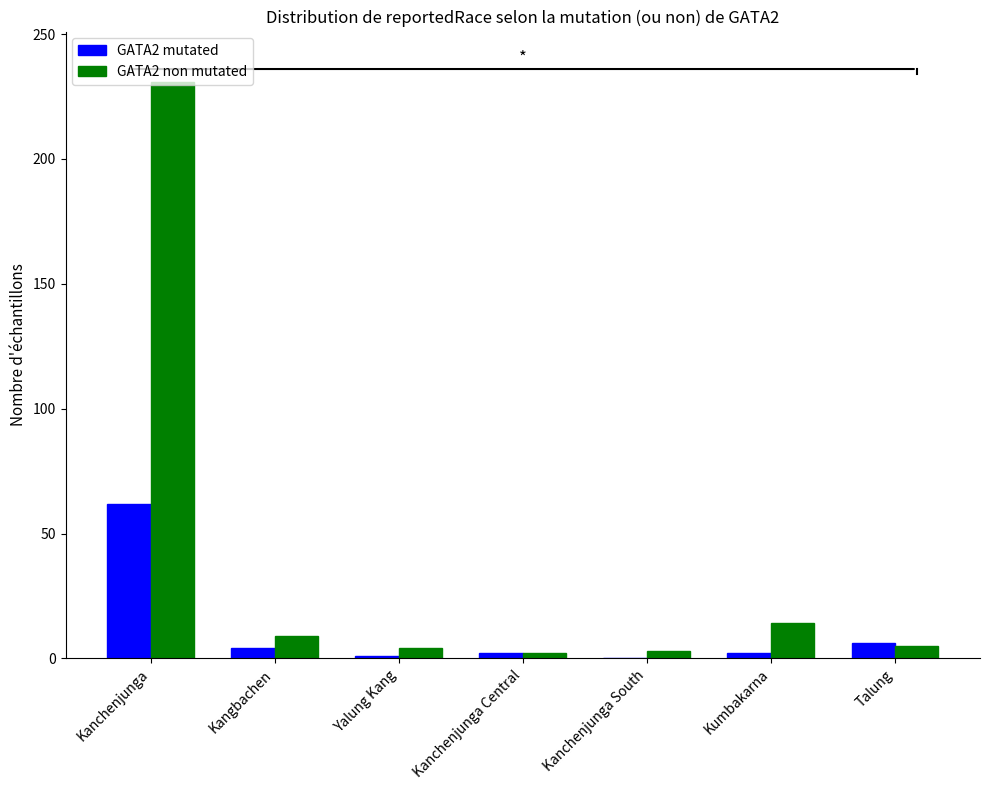

The value of GATA2 mutated at Kanchenjunga South is 0. True or false?

True